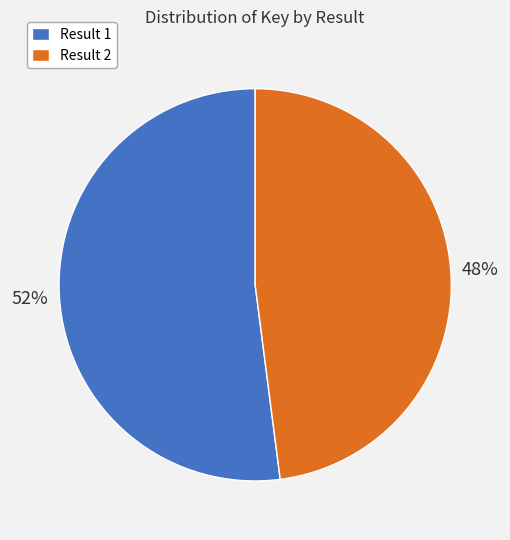

Which slice is the smallest?

Result 2